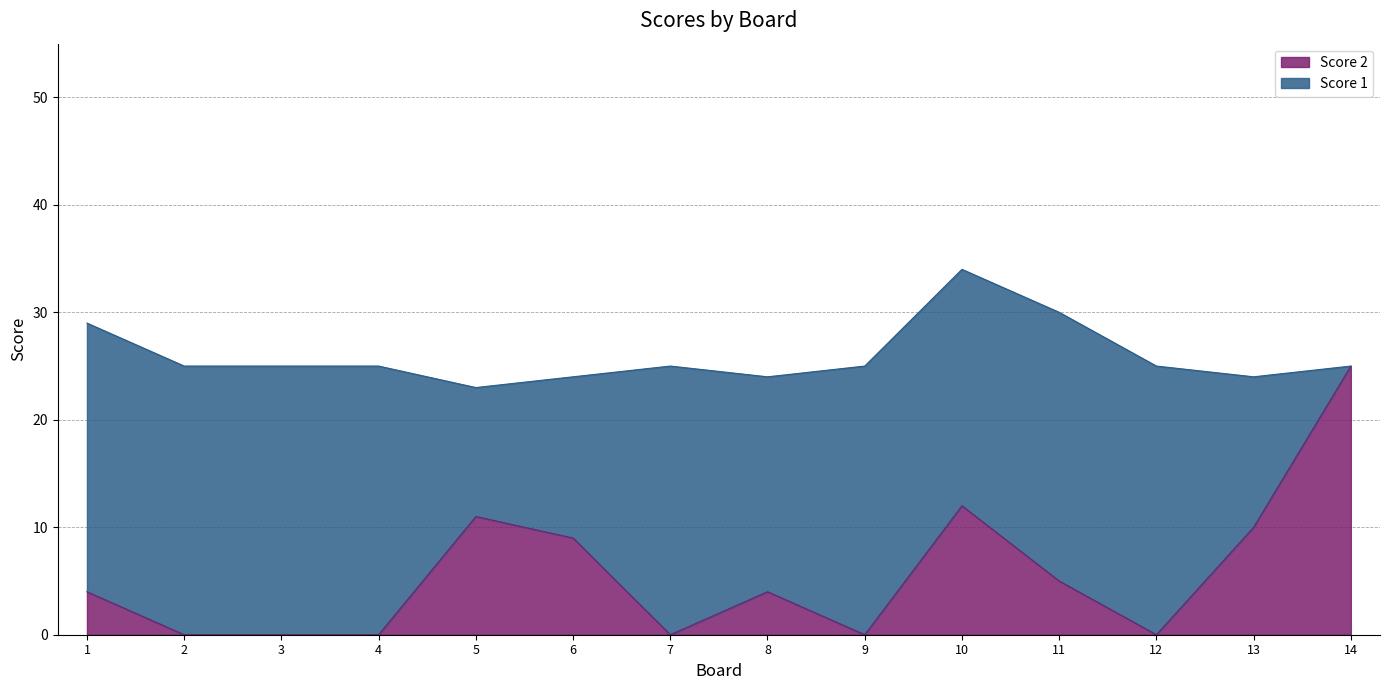

True or false: the data shows 5 at 5.

False